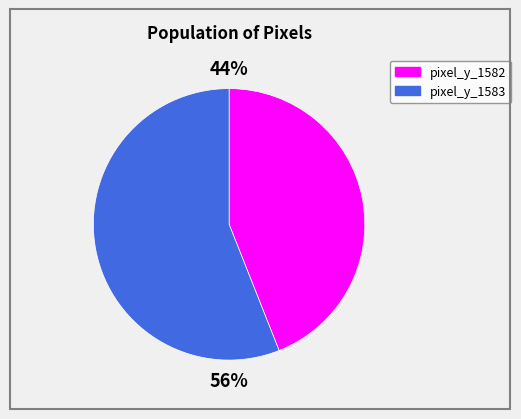

To the nearest percent, what is the average slice percentage?

50%